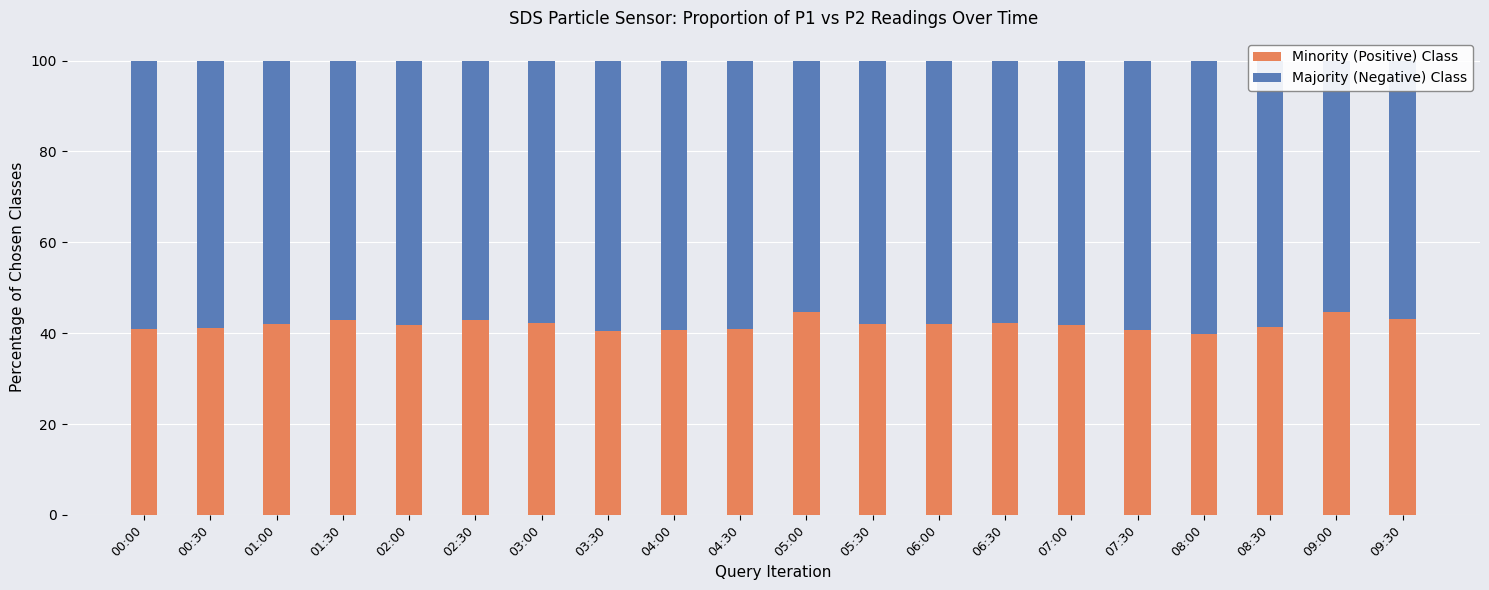

What is the sum of all Minority (Positive) Class values?

838.8